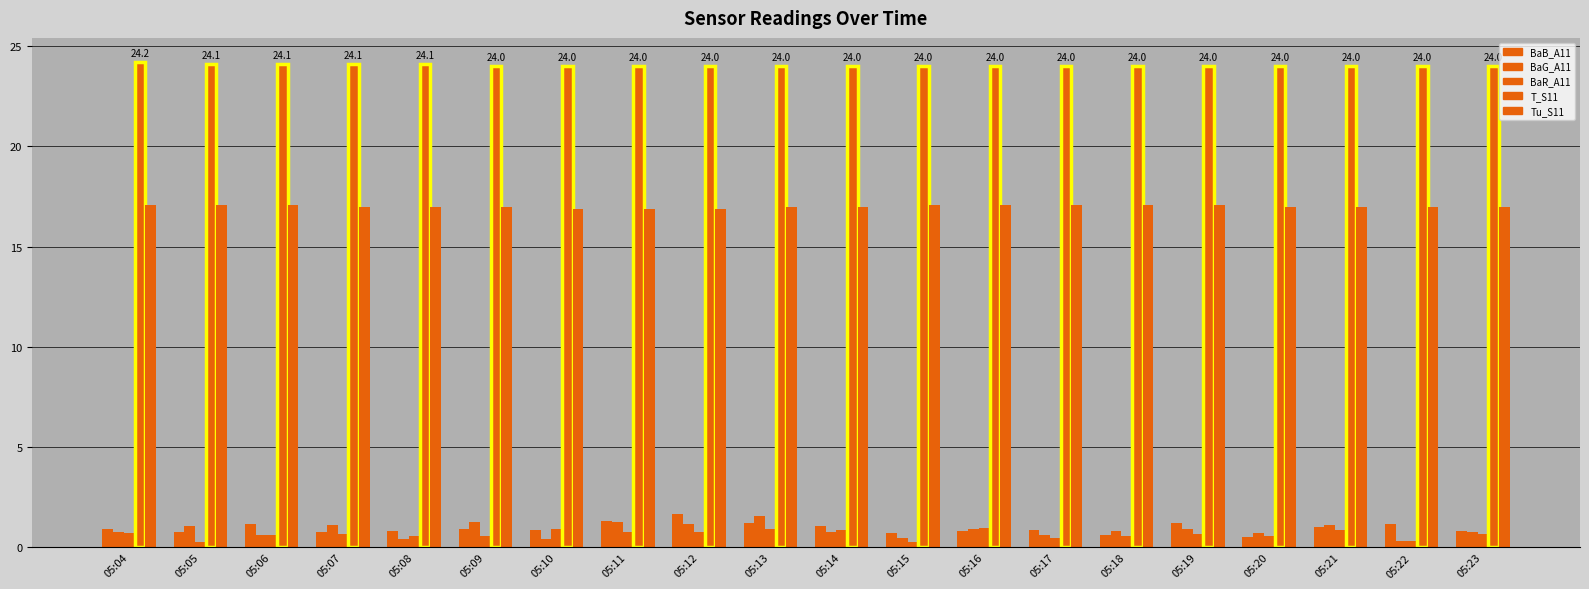

What is the value of the T_S11 bar at the 6th from the left?

24.0